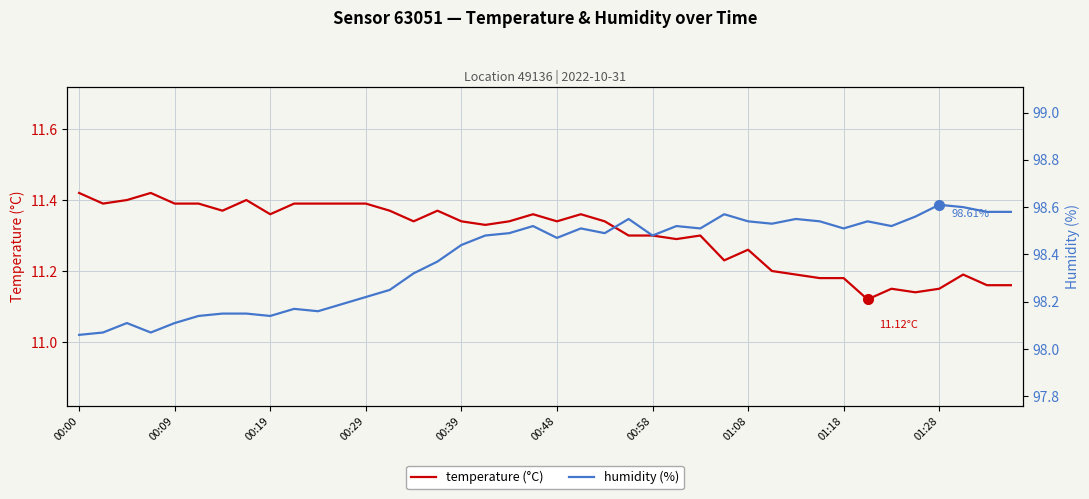

What is the average value of the temperature (°C) series?

11.3